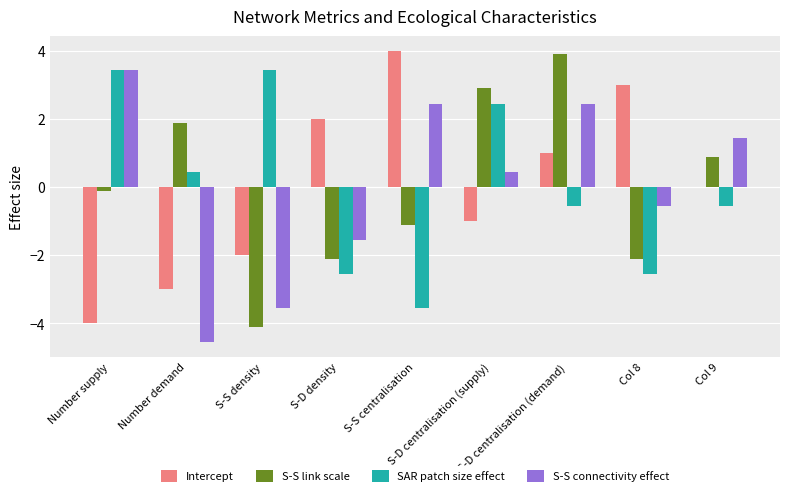

What is the maximum value for S-S link scale?

3.9